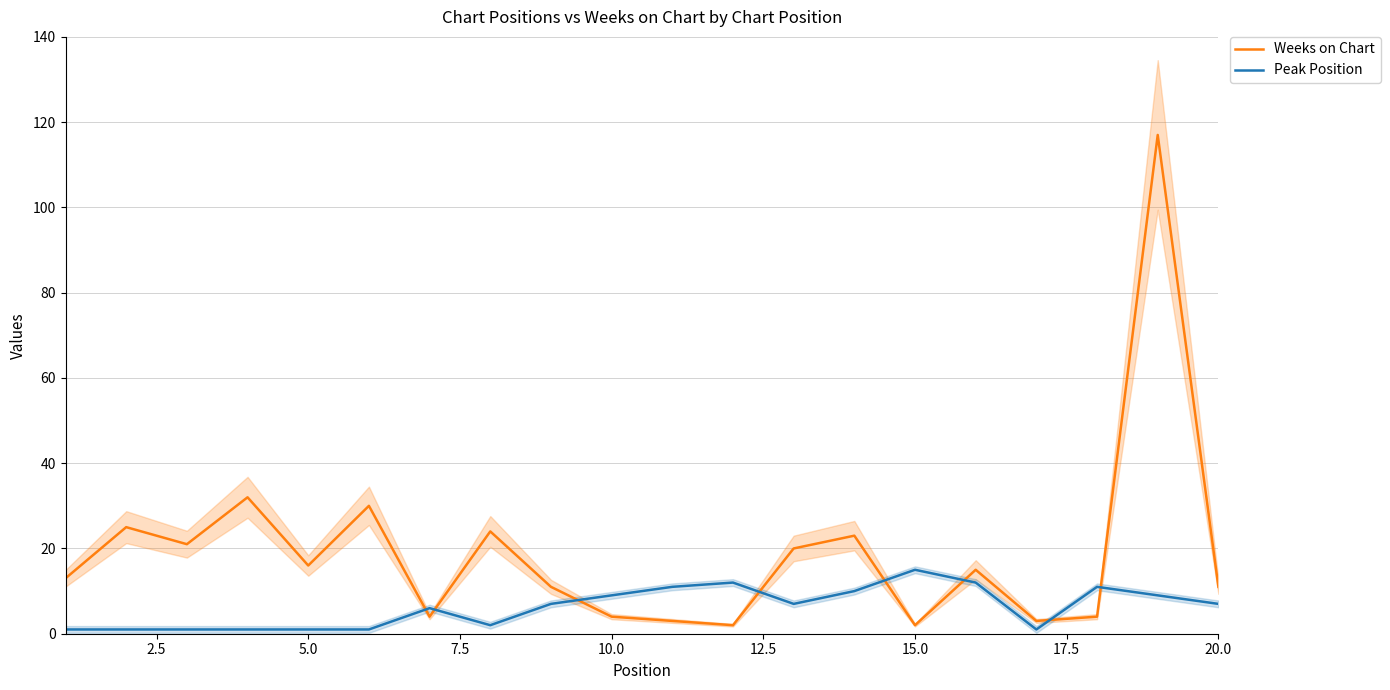

What is the difference between the second highest and second lowest values in the Peak Position series?

11